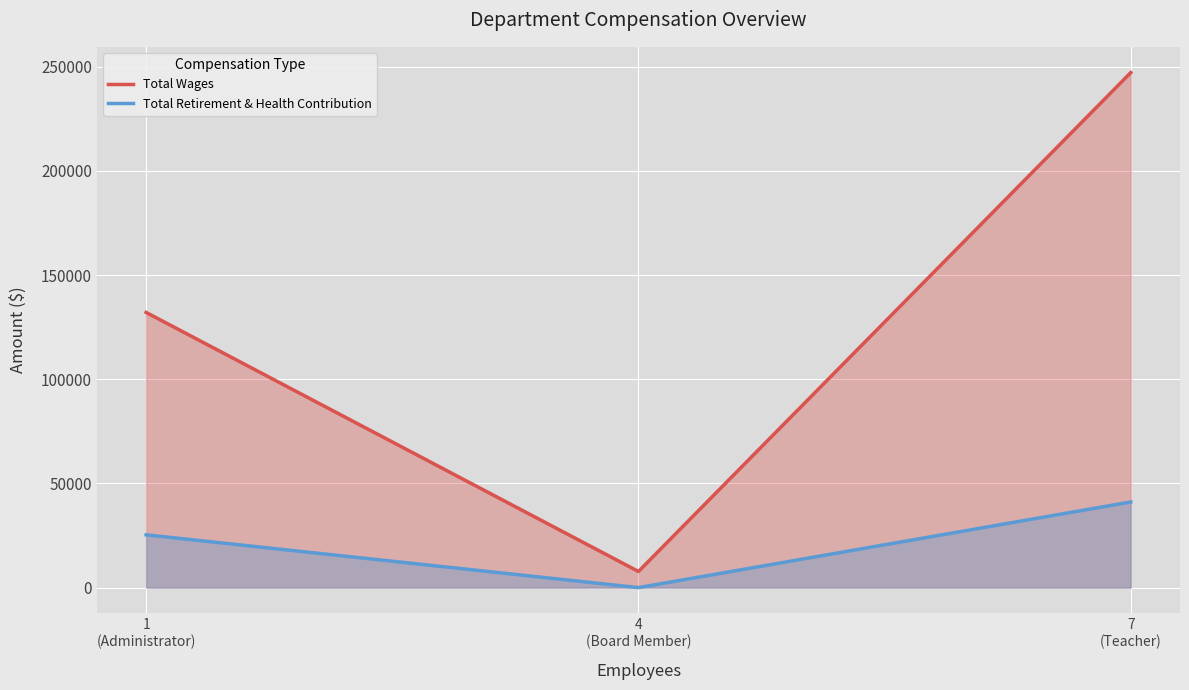

How many lines are shown in the chart?

2